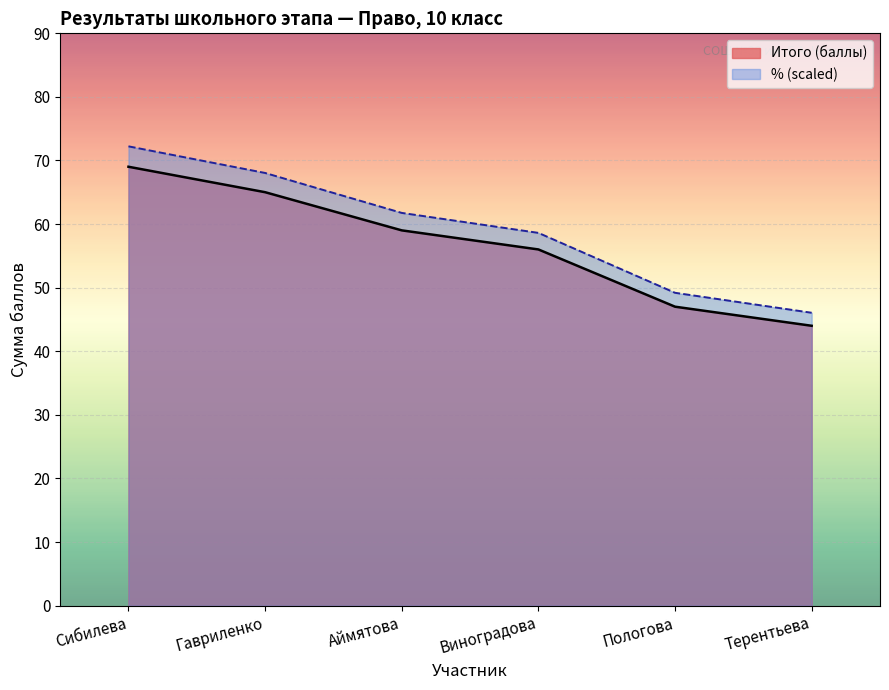

Count the number of categories in the chart.

6